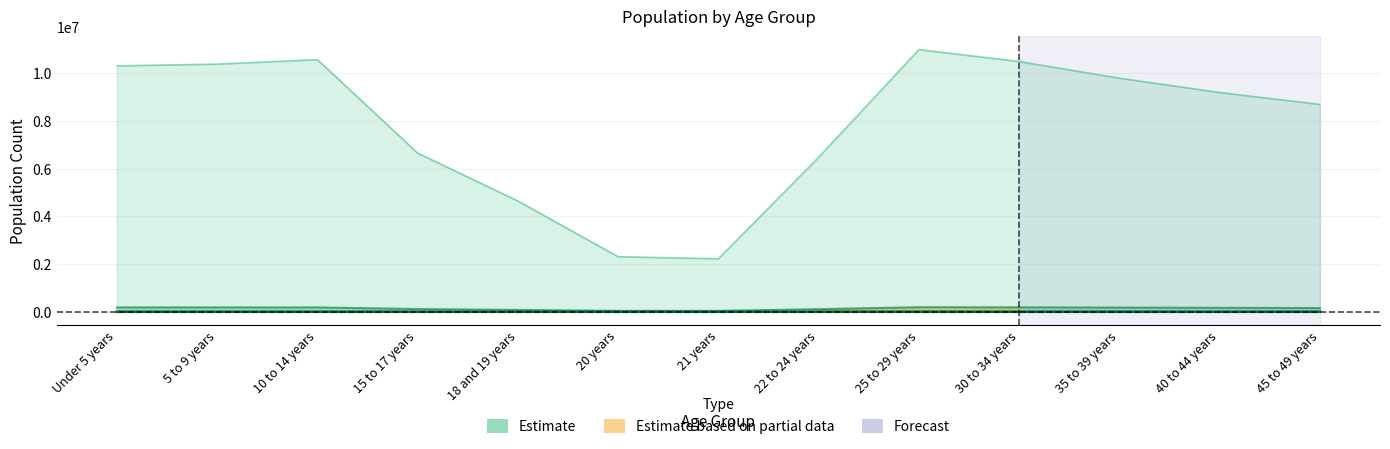

Count the number of data series in this chart.

3